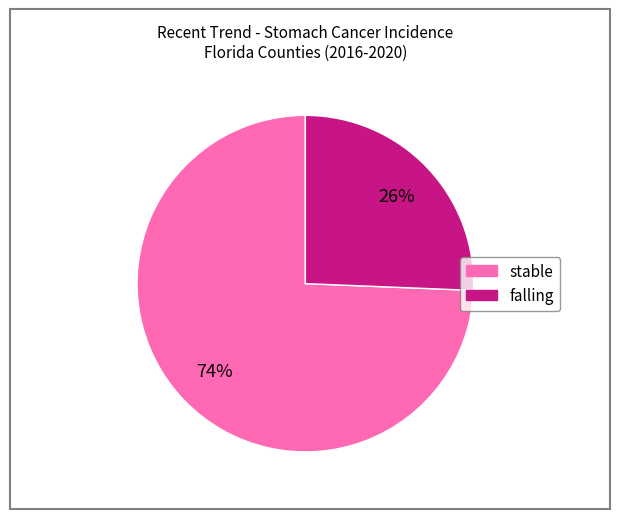

Does any single category account for the majority?

Yes